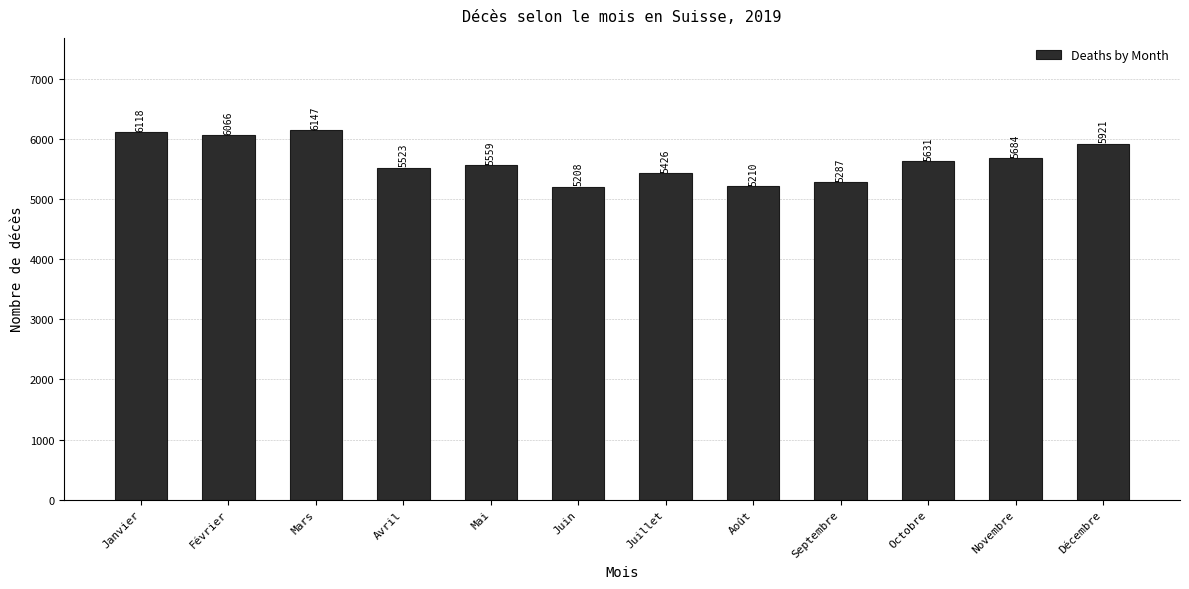

Reading left to right, extract all data points from this chart.

Janvier=6118	Février=6066	Mars=6147	Avril=5523	Mai=5559	Juin=5208	Juillet=5426	Août=5210	Septembre=5287	Octobre=5631	Novembre=5684	Décembre=5921